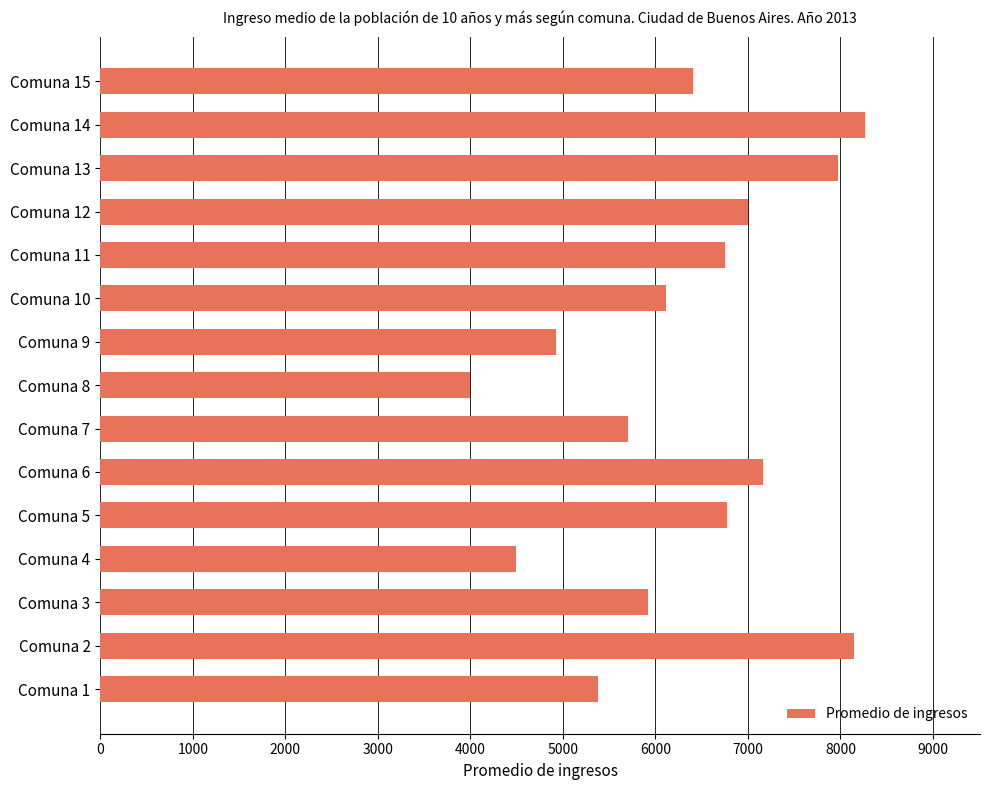

What is the minimum value shown in the chart?

3992